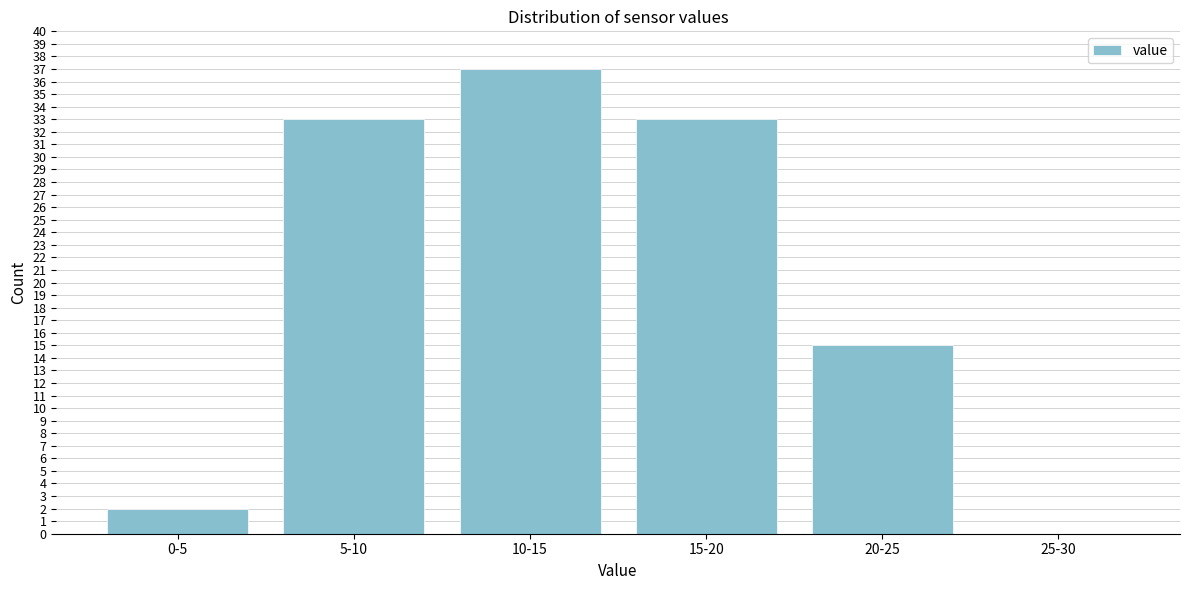

Reading left to right, extract all data points from this chart.

0-5=2	5-10=33	10-15=37	15-20=33	20-25=15	25-30=0